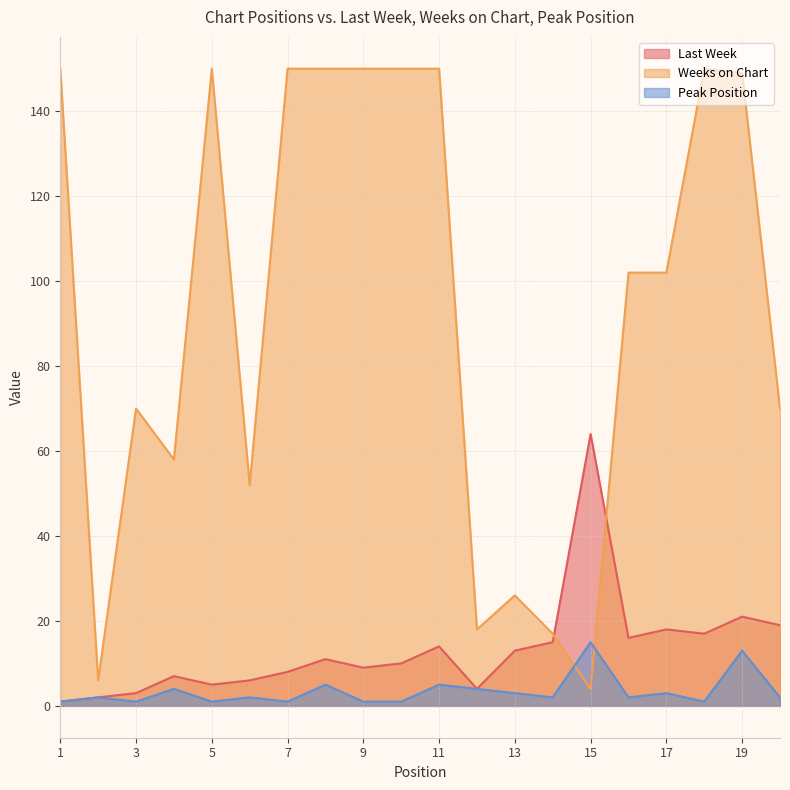

List the series in order of their peak value, highest first.

Weeks on Chart, Last Week, Peak Position